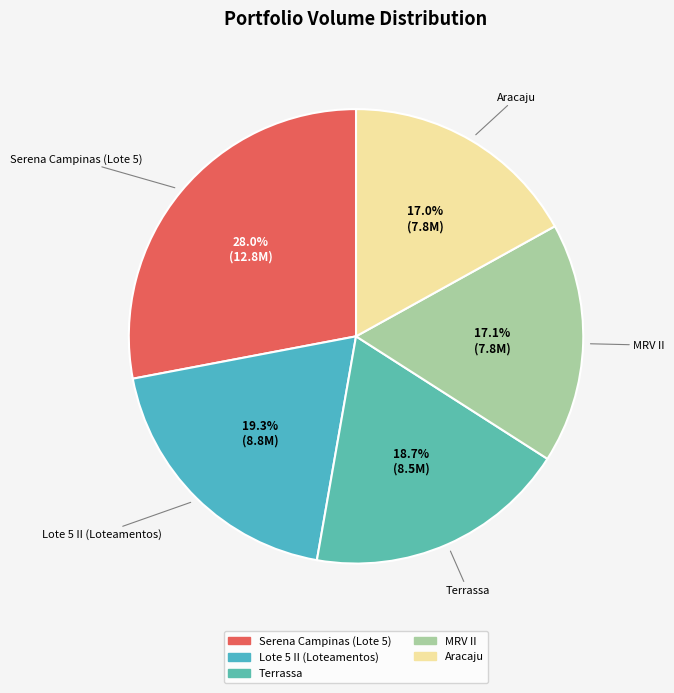

Is it true that MRV II is 17% of the pie?

True